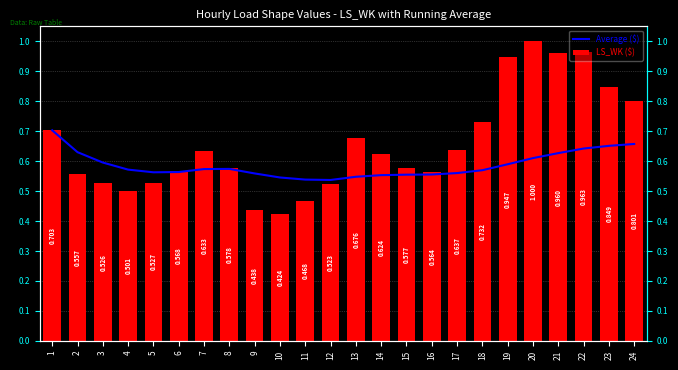

Is it true that LS_WK ($) equals 0.2 at 16?

False